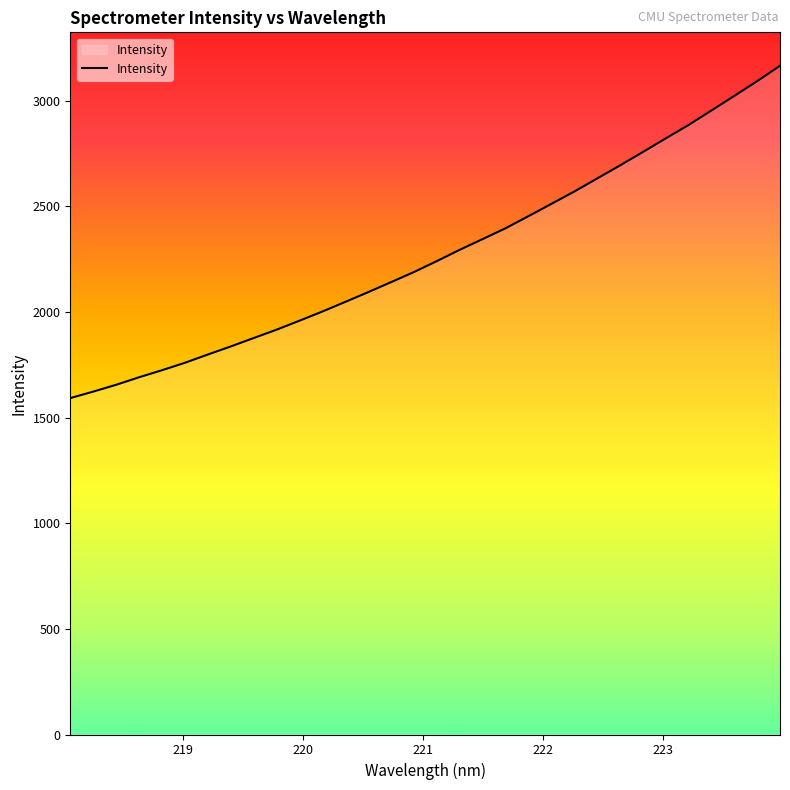

What is the maximum value shown in the chart?

3165.5